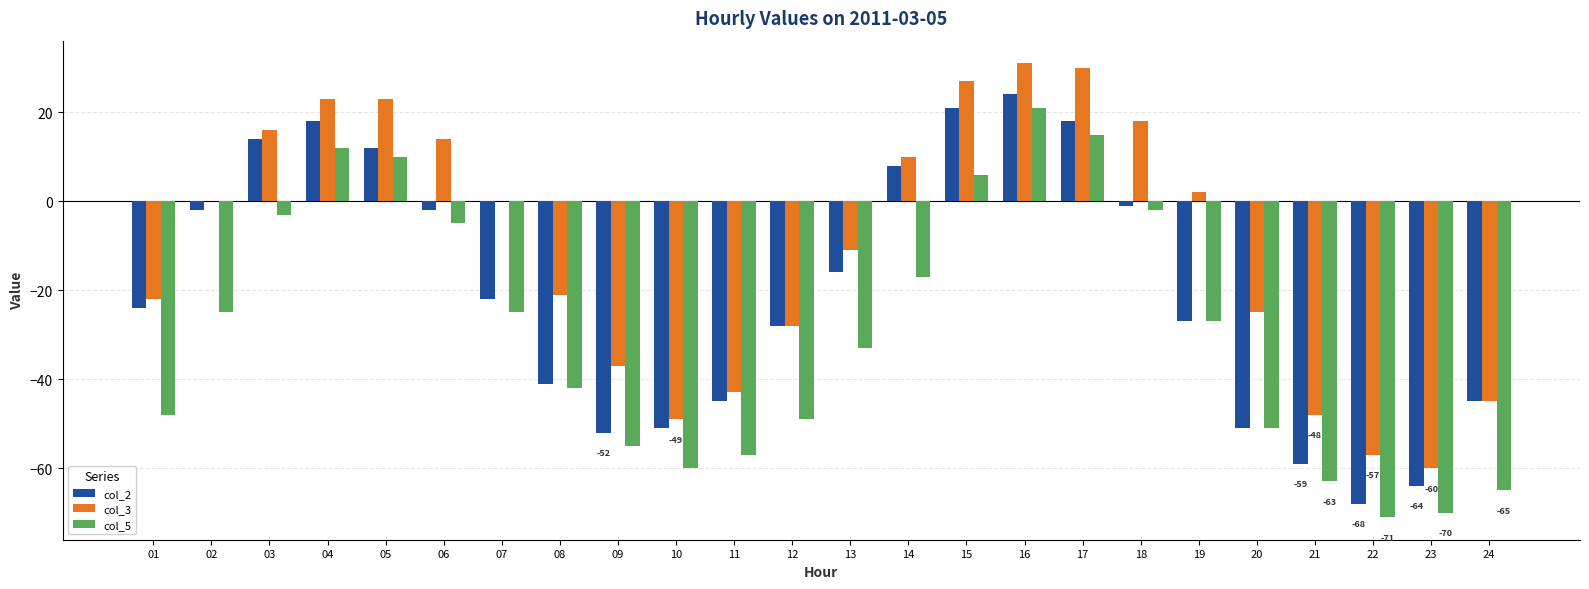

Which series has the largest total across all categories?

col_3